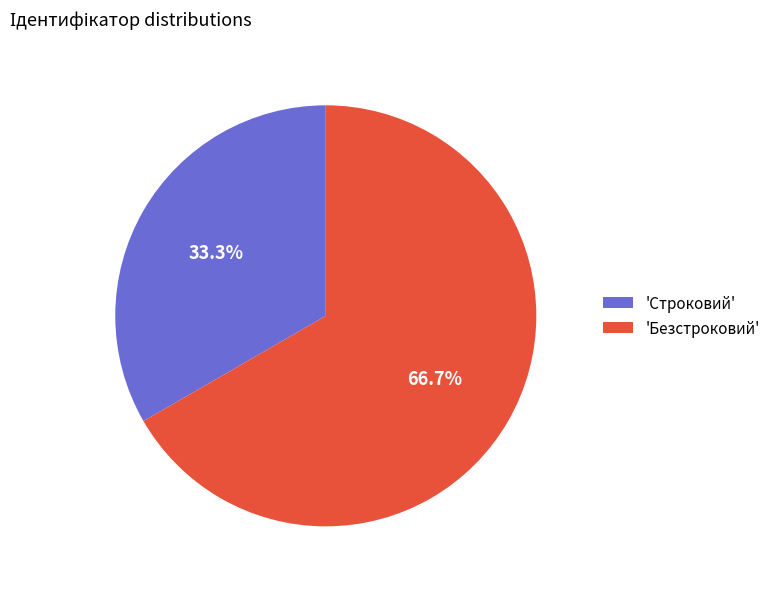

How many segments does this pie chart have?

2